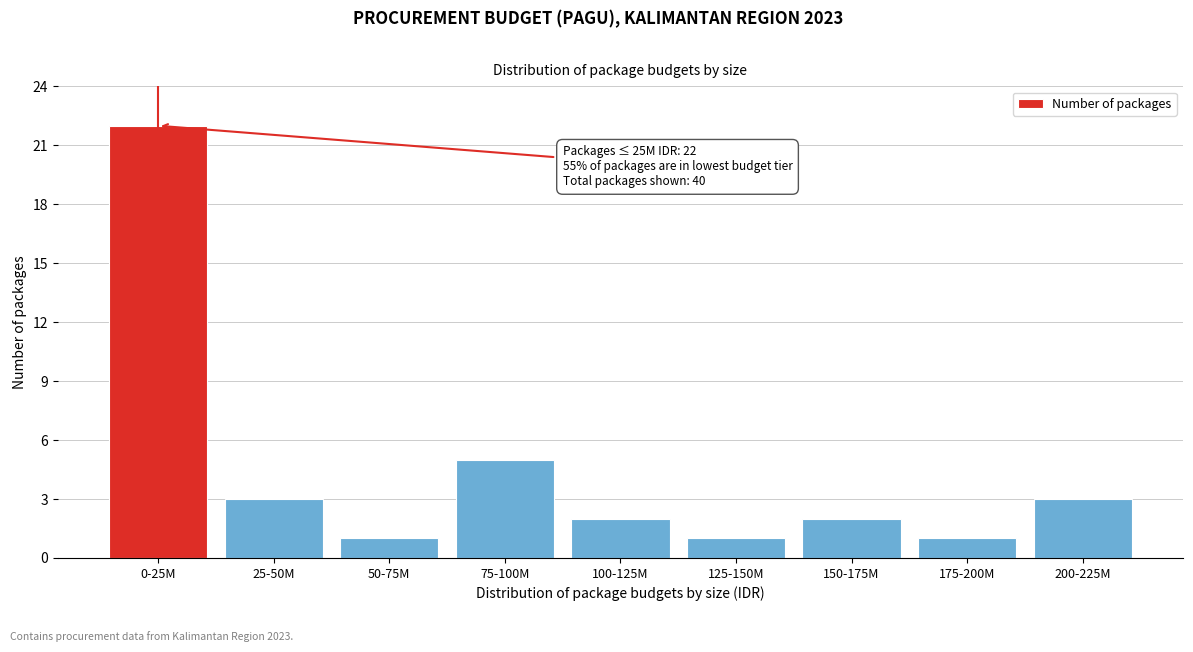

Reading left to right, list all the values displayed in this chart.

22	3	1	5	2	1	2	1	3